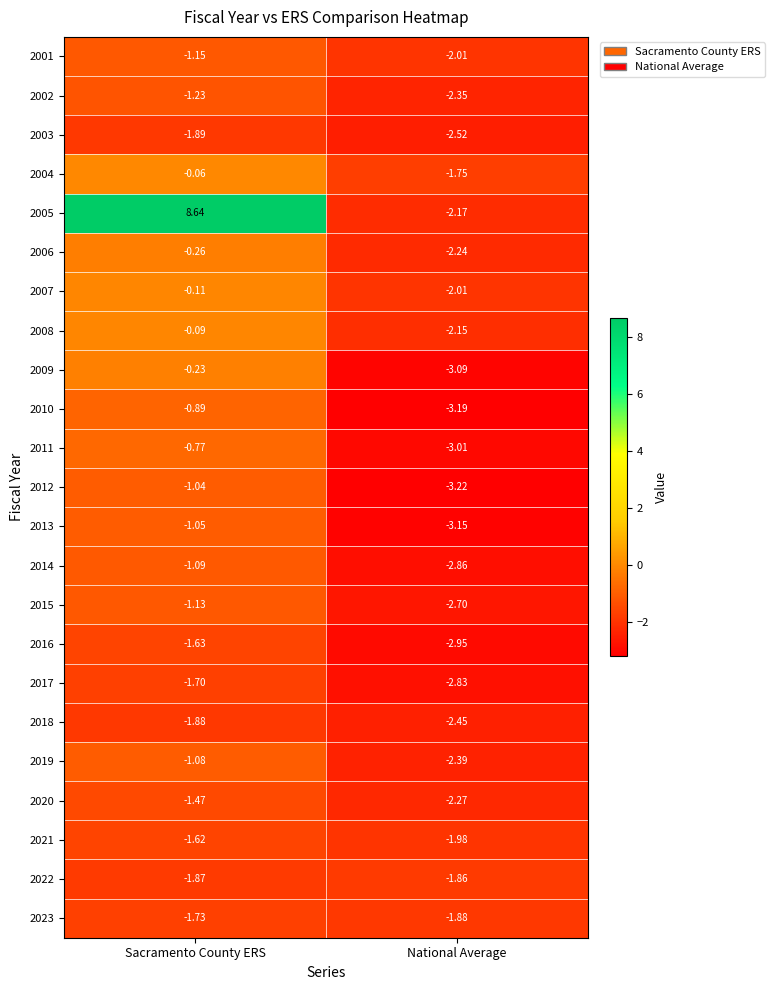

At how many categories does at least one series exceed 3?

1